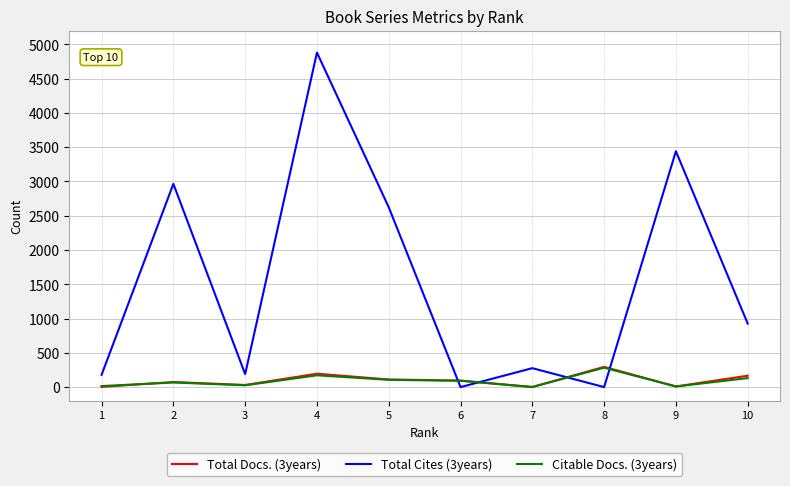

Which series has the widest spread of values?

Total Cites (3years)